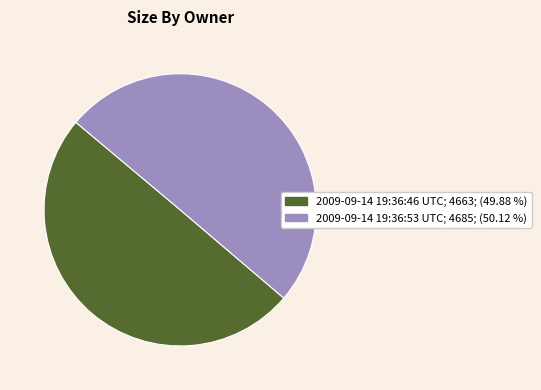

Combined, do 2009-09-14 19:36:46 UTC and 2009-09-14 19:36:53 UTC account for over 50%?

Yes